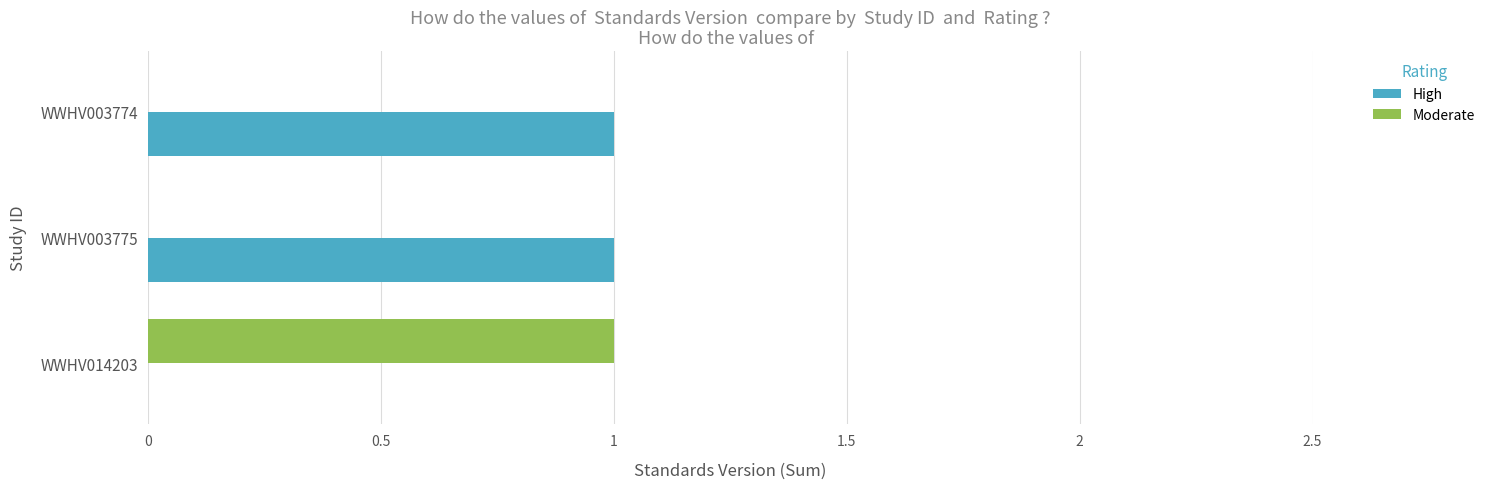

How many positive values does the High series have?

2